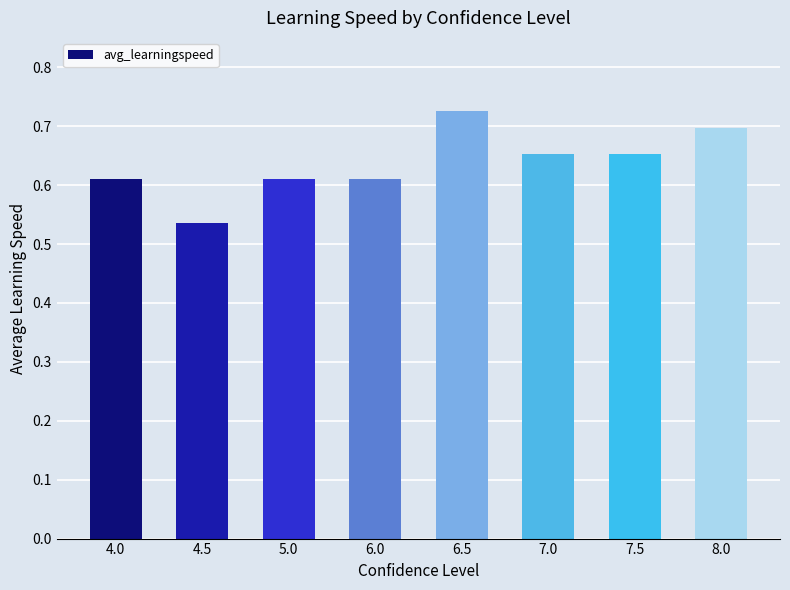

What is the label of the 4th bar from the right?

6.5